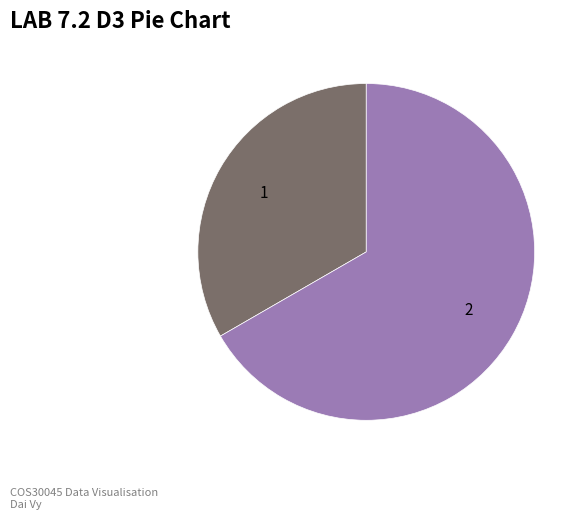

How many segments does this pie chart have?

2